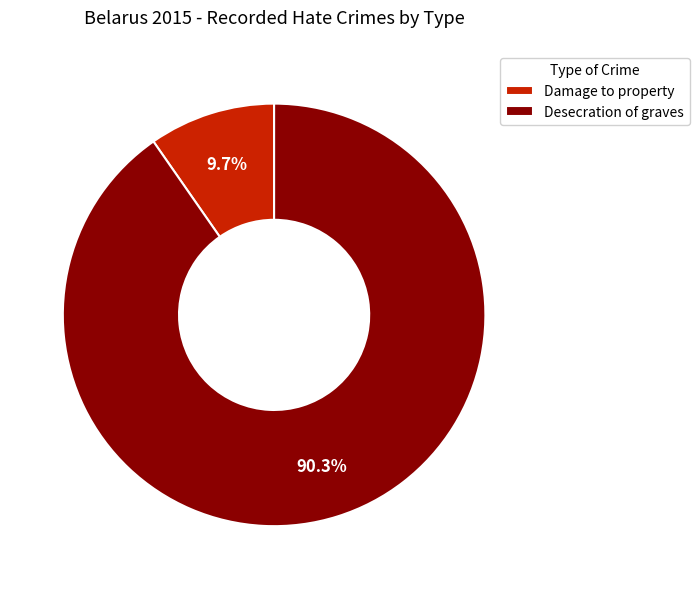

What portion of the pie excludes Desecration of graves?

9.7%